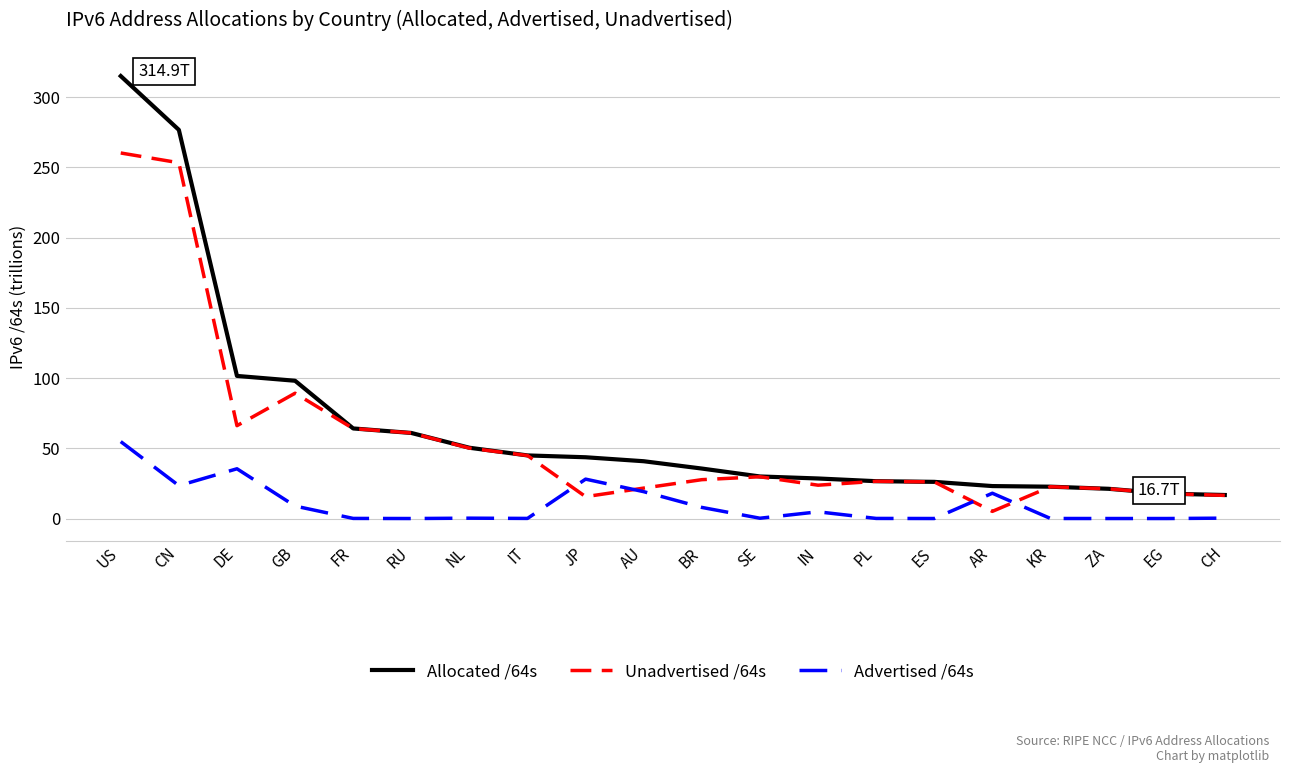

Between US and JP, which series saw the biggest shift?

Allocated /64s